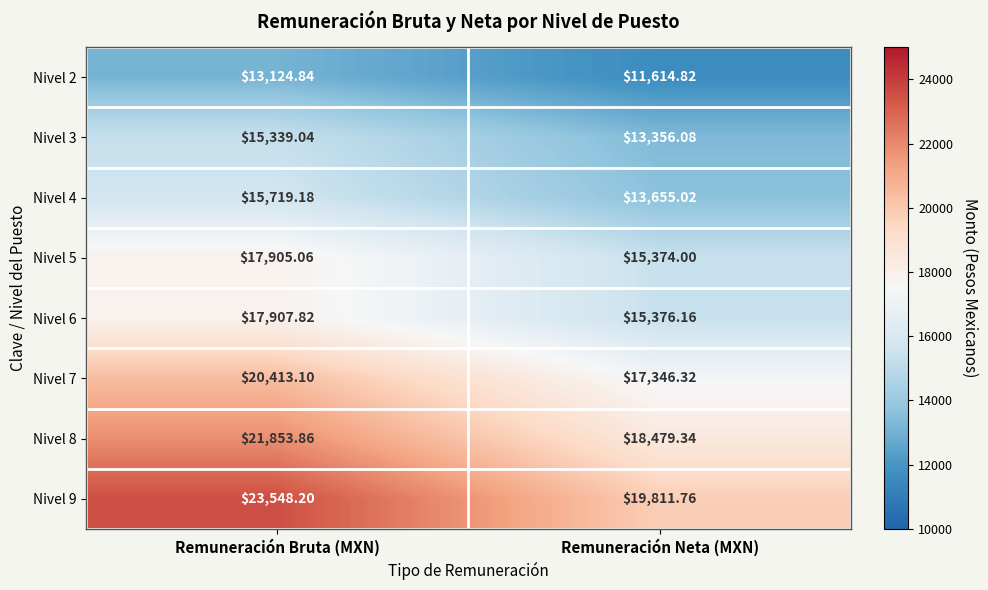

Where does the Nivel 5 series first go above 17905?

Remuneración Bruta (MXN)